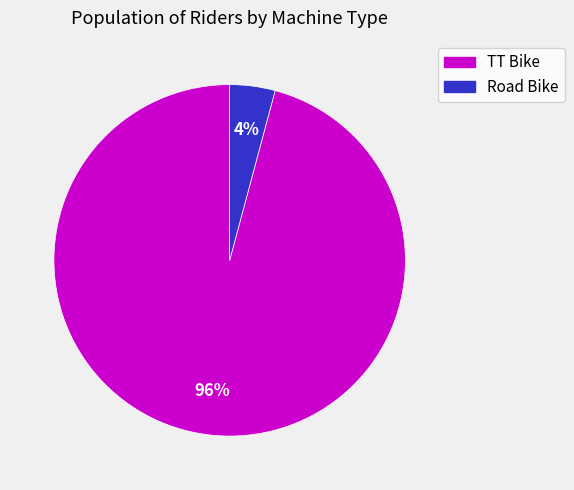

The Road Bike slice represents 4% of the pie. True or false?

True